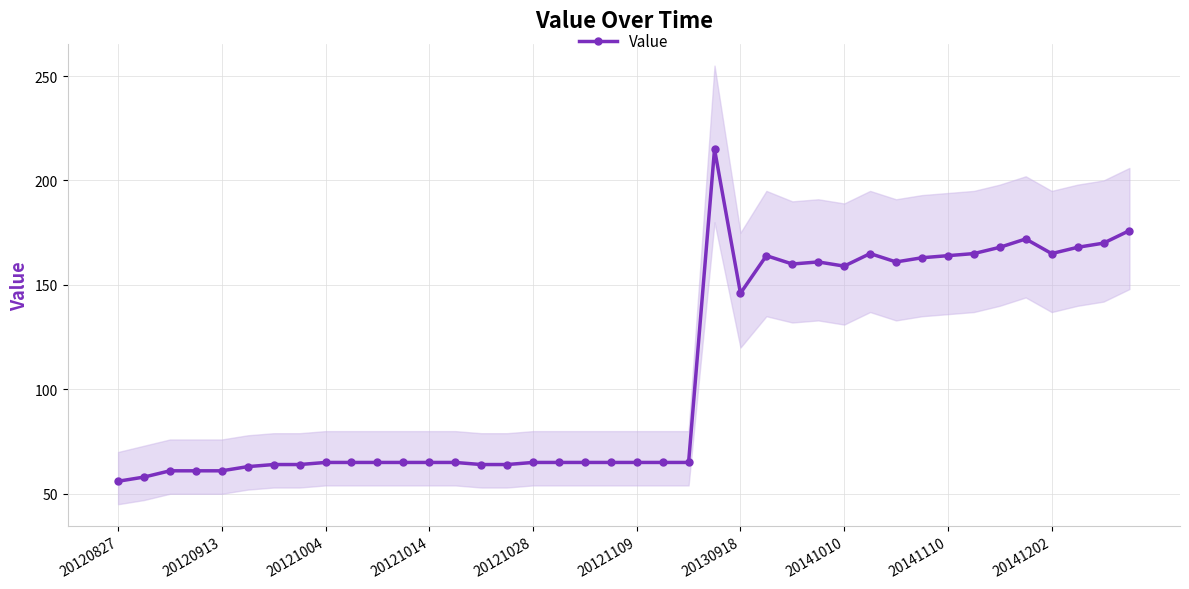

Is it true that the value at 22 is 108?

False